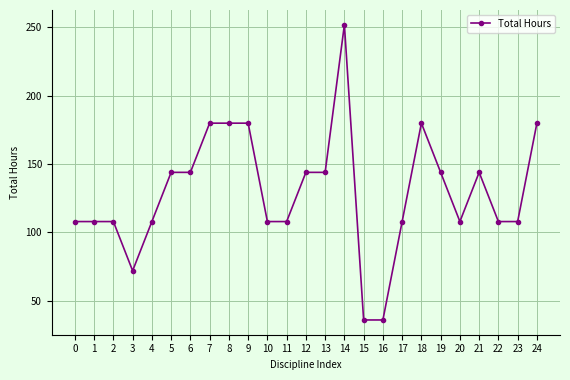

What is the average value?

130